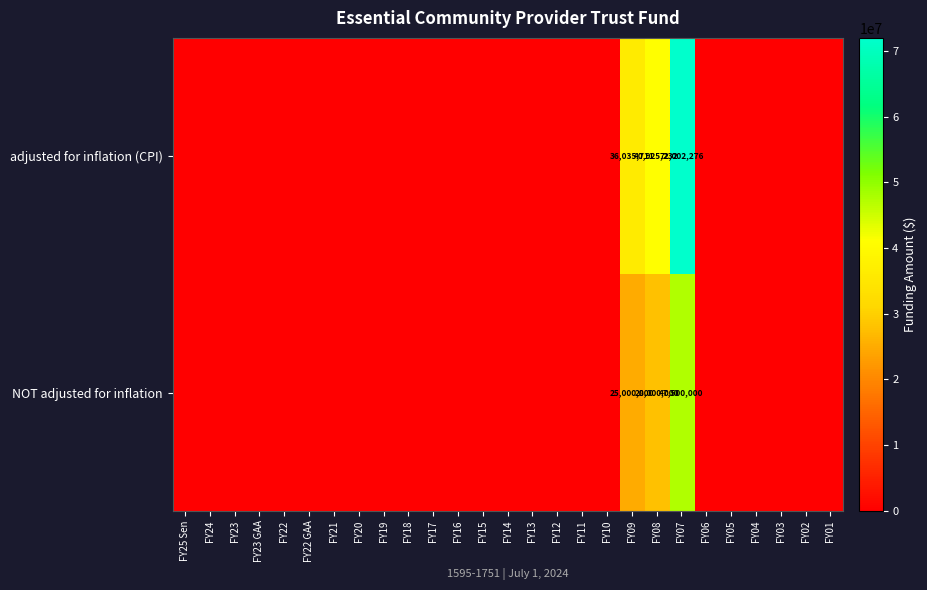

The row_1 series shows 0 at FY23. True or false?

True